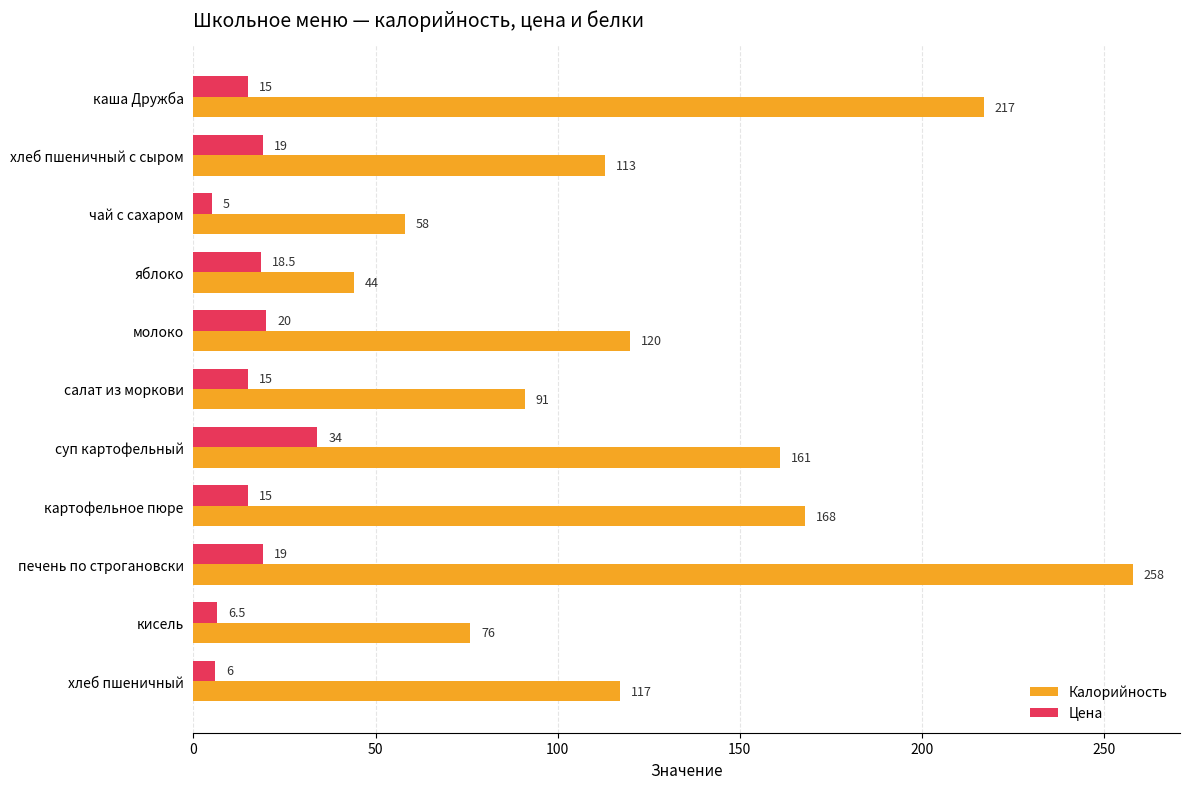

Between чай с сахаром and печень по строгановски, which series saw the biggest shift?

Калорийность